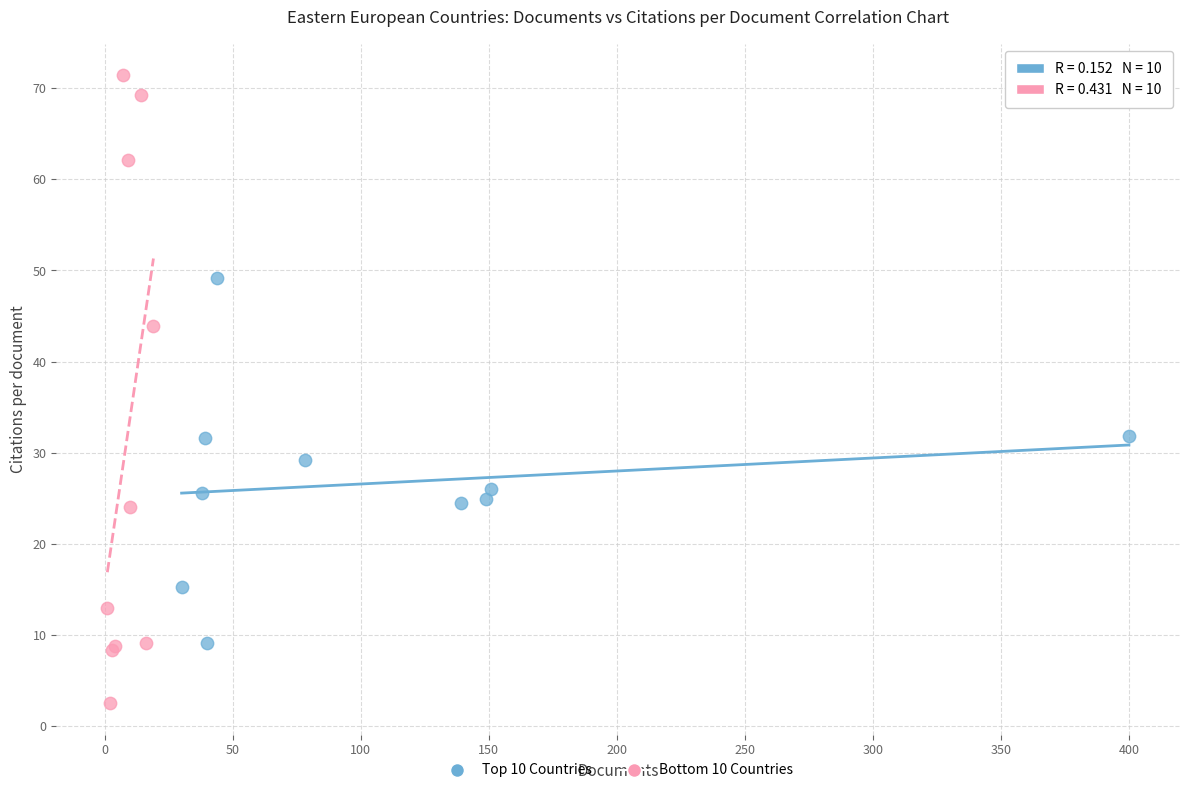

What are all the series names shown in the legend?

Top 10 Countries, Bottom 10 Countries